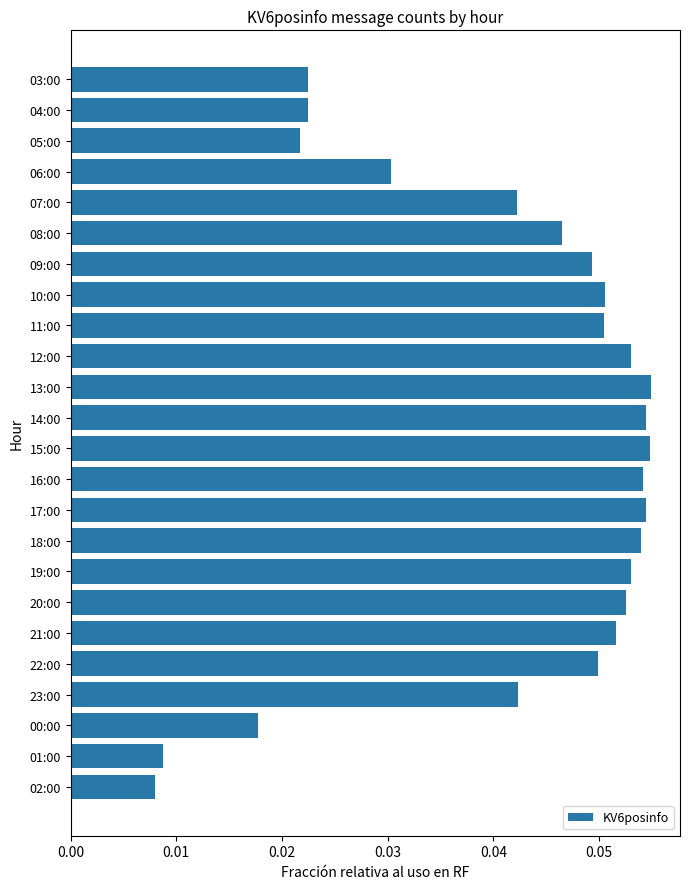

The chart shows a value of 0.1 at 08:00. True or false?

False